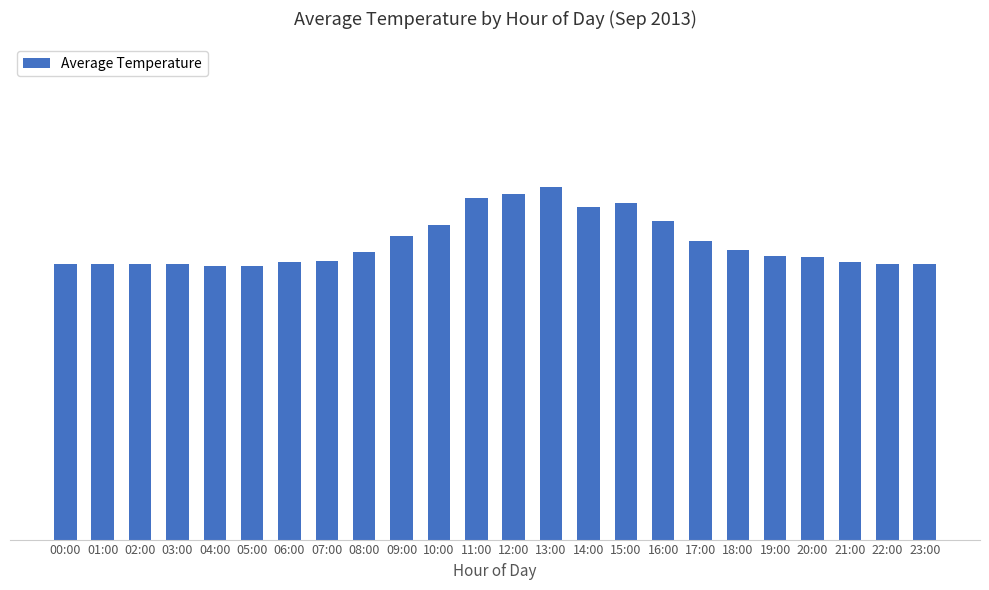

What is the maximum value shown in the chart?

32.0